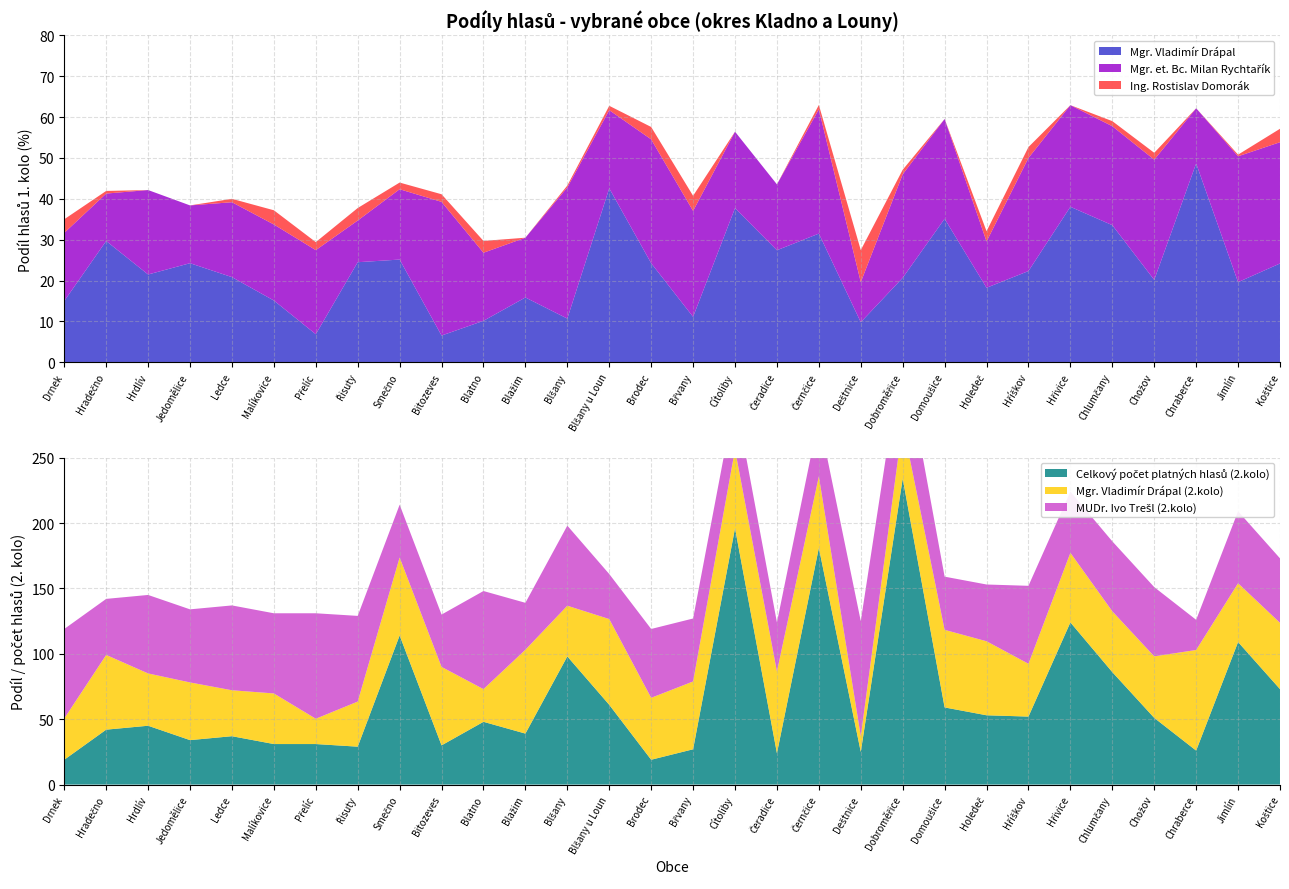

Reading left to right, list all the values displayed in this chart.

Celkový počet platných hlasů (2.kolo): Drnek=19.0	Hradečno=42.0	Hrdlív=45.0	Jedomělice=34.0	Ledce=37.0	Malíkovice=31.0	Přelíc=31.0	Řisuty=29.0	Smečno=114.0	Bitozeves=30.0	Blatno=48.0	Blažim=39.0	Blšany=98.0	Blšany u Loun=61.0	Brodec=19.0	Břvany=27.0	Cítoliby=196.0	Čeradice=24.0	Černčice=181.0	Deštnice=25.0	Dobroměřice=234.0	Domoušice=59.0	Holedeč=53.0	Hříškov=52.0	Hřivice=124.0	Chlumčany=86.0	Chožov=51.0	Chraberce=26.0	Jimlín=109.0	Koštice=73.0
Mgr. et. Bc. Milan Rychtařík: Drnek=16.7	Hradečno=11.6	Hrdlív=20.7	Jedomělice=14.1	Ledce=18.3	Malíkovice=18.6	Přelíc=20.6	Řisuty=10.2	Smečno=17.2	Bitozeves=32.7	Blatno=16.7	Blažim=14.6	Blšany=32.1	Blšany u Loun=19.1	Brodec=30.3	Břvany=25.9	Cítoliby=18.7	Čeradice=16.1	Černčice=30.4	Deštnice=9.8	Dobroměřice=25.3	Domoušice=24.4	Holedeč=11.3	Hříškov=27.7	Hřivice=24.9	Chlumčany=24.2	Chožov=29.4	Chraberce=13.5	Jimlín=30.8	Koštice=29.7
Ing. Rostislav Domorák: Drnek=3.3	Hradečno=0.6	Hrdlív=0.0	Jedomělice=0.0	Ledce=0.8	Malíkovice=3.5	Přelíc=2.0	Řisuty=3.1	Smečno=1.6	Bitozeves=1.9	Blatno=2.9	Blažim=0.0	Blšany=0.5	Blšany u Loun=1.1	Brodec=3.0	Břvany=3.7	Cítoliby=0.0	Čeradice=0.0	Černčice=1.1	Deštnice=7.8	Dobroměřice=1.1	Domoušice=0.0	Holedeč=2.5	Hříškov=2.7	Hřivice=0.0	Chlumčany=1.2	Chožov=1.7	Chraberce=0.0	Jimlín=0.4	Koštice=3.3
Mgr. Vladimír Drápal: Drnek=15.0	Hradečno=29.7	Hrdlív=21.5	Jedomělice=24.2	Ledce=20.8	Malíkovice=15.1	Přelíc=6.9	Řisuty=24.5	Smečno=25.1	Bitozeves=6.5	Blatno=10.1	Blažim=15.8	Blšany=10.7	Blšany u Loun=42.5	Brodec=24.2	Břvany=11.1	Cítoliby=37.7	Čeradice=27.4	Černčice=31.5	Deštnice=9.8	Dobroměřice=20.7	Domoušice=35.1	Holedeč=18.2	Hříškov=22.3	Hřivice=38.0	Chlumčany=33.5	Chožov=20.2	Chraberce=48.6	Jimlín=19.6	Koštice=24.2
Mgr. Vladimír Drápal (2.kolo): Drnek=31.6	Hradečno=57.1	Hrdlív=40.0	Jedomělice=44.1	Ledce=35.1	Malíkovice=38.7	Přelíc=19.4	Řisuty=34.5	Smečno=59.6	Bitozeves=60.0	Blatno=25.0	Blažim=64.1	Blšany=38.8	Blšany u Loun=65.6	Brodec=47.4	Břvany=51.9	Cítoliby=60.2	Čeradice=62.5	Černčice=54.7	Deštnice=12.0	Dobroměřice=41.9	Domoušice=59.3	Holedeč=56.6	Hříškov=40.4	Hřivice=53.2	Chlumčany=46.5	Chožov=47.0	Chraberce=76.9	Jimlín=45.0	Koštice=50.7
MUDr. Ivo Trešl (2.kolo): Drnek=68.4	Hradečno=42.9	Hrdlív=60.0	Jedomělice=55.9	Ledce=64.9	Malíkovice=61.3	Přelíc=80.6	Řisuty=65.5	Smečno=40.4	Bitozeves=40.0	Blatno=75.0	Blažim=35.9	Blšany=61.2	Blšany u Loun=34.4	Brodec=52.6	Břvany=48.1	Cítoliby=39.8	Čeradice=37.5	Černčice=45.3	Deštnice=88.0	Dobroměřice=58.1	Domoušice=40.7	Holedeč=43.4	Hříškov=59.6	Hřivice=46.8	Chlumčany=53.5	Chožov=52.9	Chraberce=23.1	Jimlín=55.0	Koštice=49.3